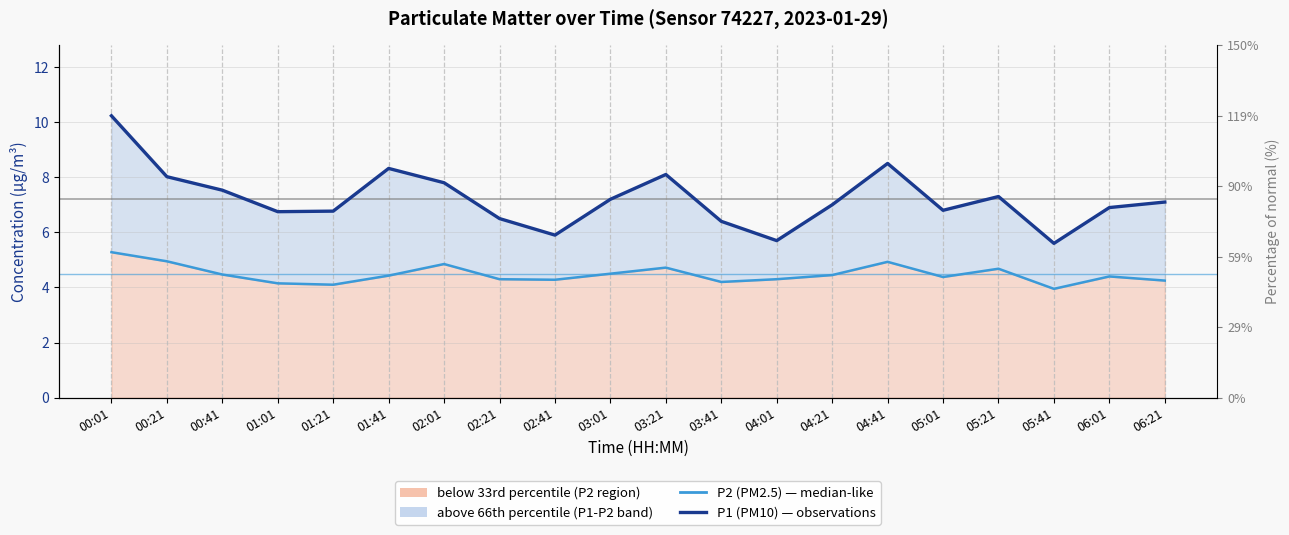

What is the difference between the maximum and minimum values in the P1 (PM10) series?

4.6